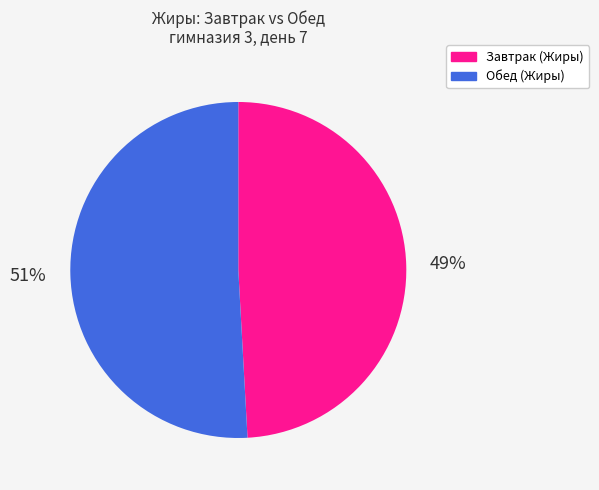

Which slice is the largest?

Обед (Жиры)